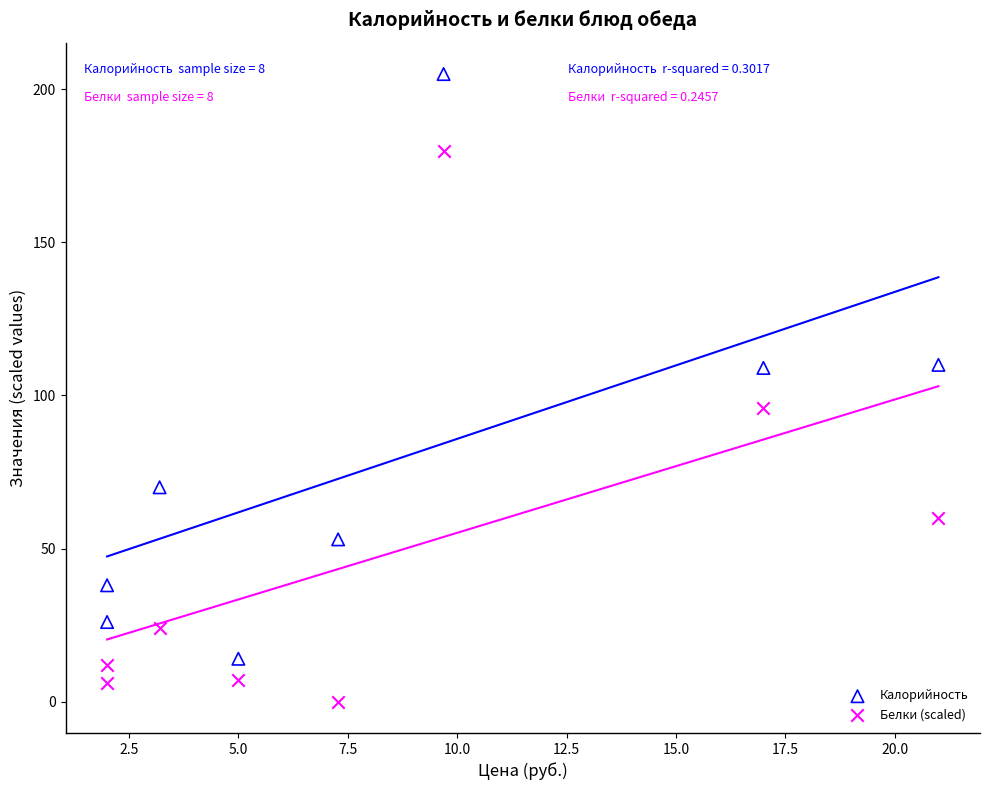

What are all the series names shown in the legend?

Калорийность, Белки (scaled)